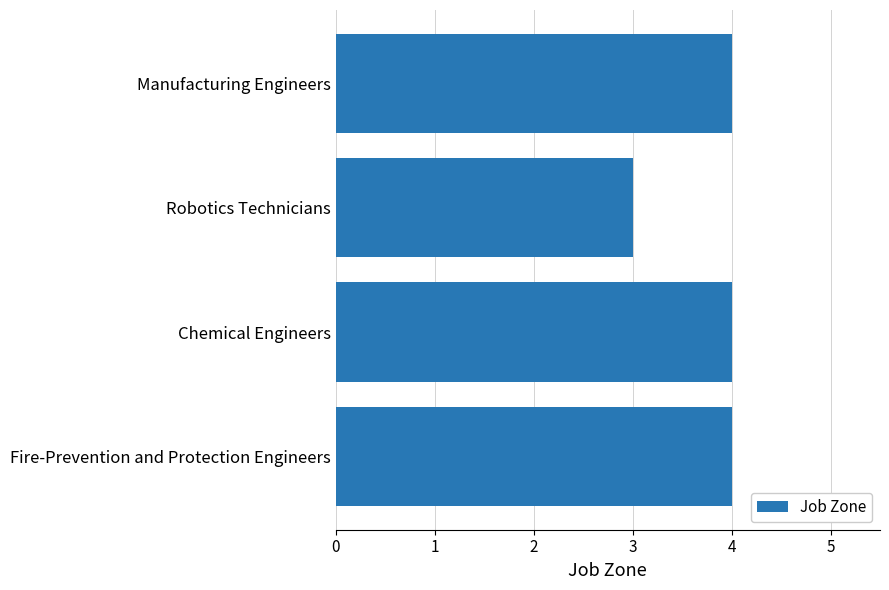

Reading bottom to top, transcribe all the data shown in this chart.

Fire-Prevention and Protection Engineers=4	Chemical Engineers=4	Robotics Technicians=3	Manufacturing Engineers=4